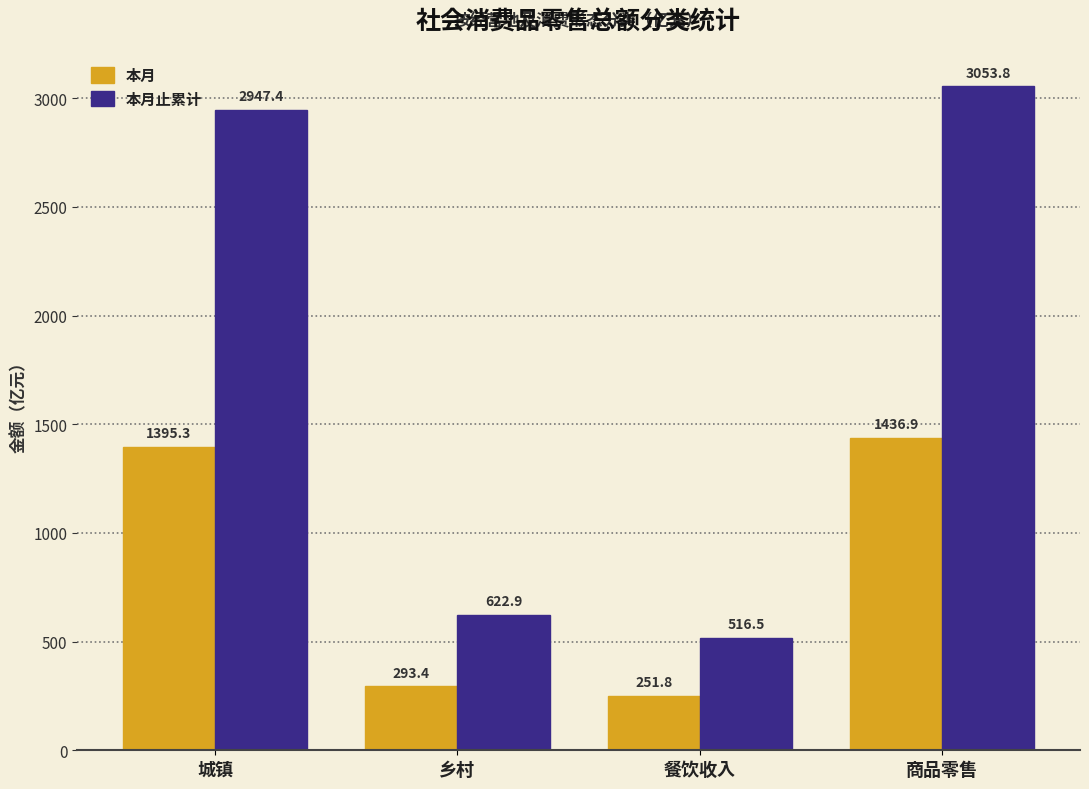

What is the sum of the 本月止累计 values at 乡村 and 餐饮收入?

1139.3